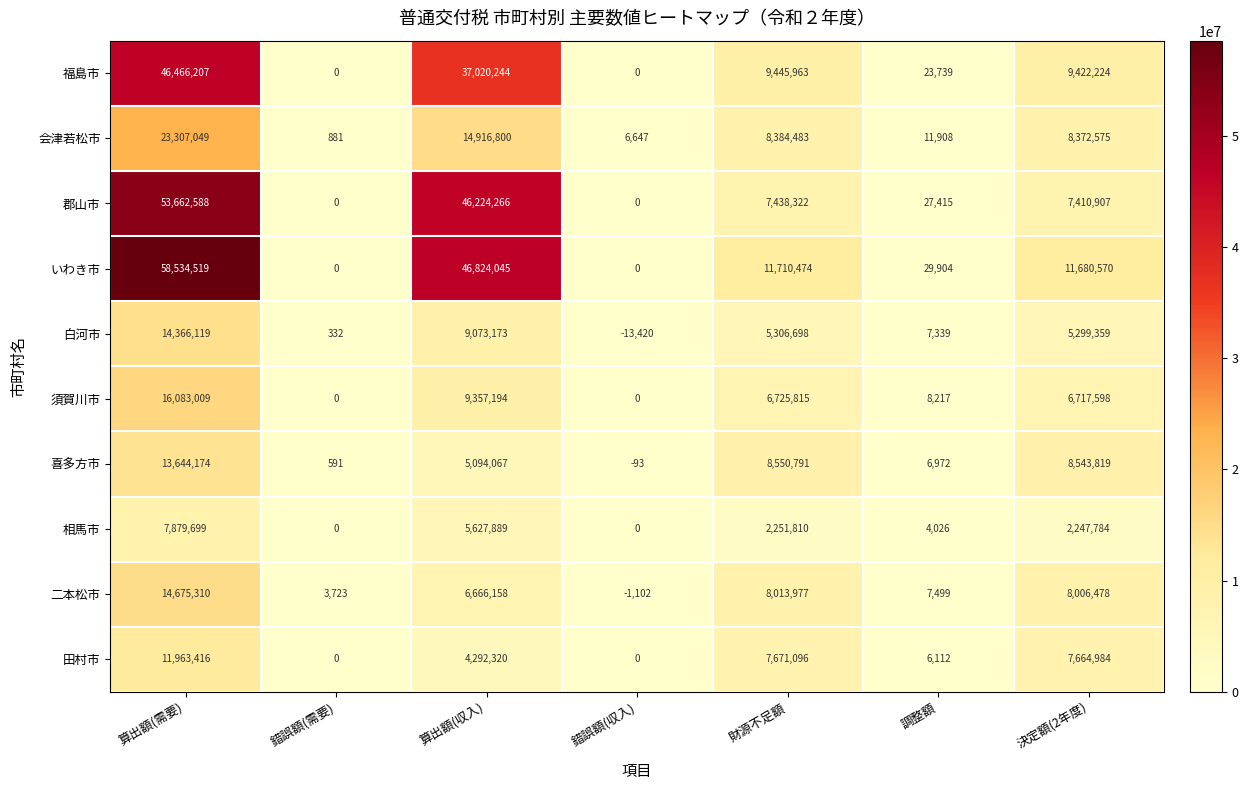

How many data points in 福島市 are less than 9422224?

3